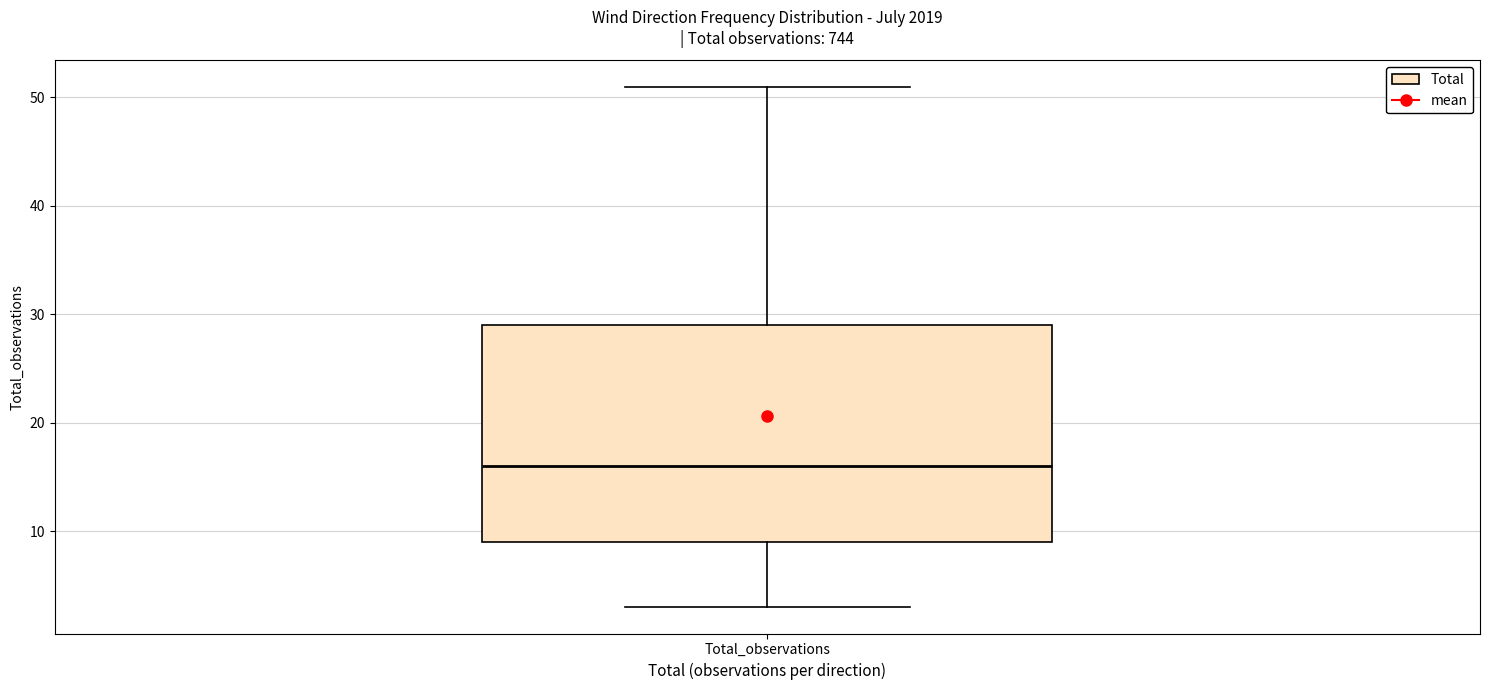

Transcribe this box plot: give where the median line is, the range the box spans, and where the two whiskers end, as read against the y-axis. The values are not printed on the chart, so give them approximately, as read against the axis.

median 16, box 9 to 29, whiskers 3 to 51